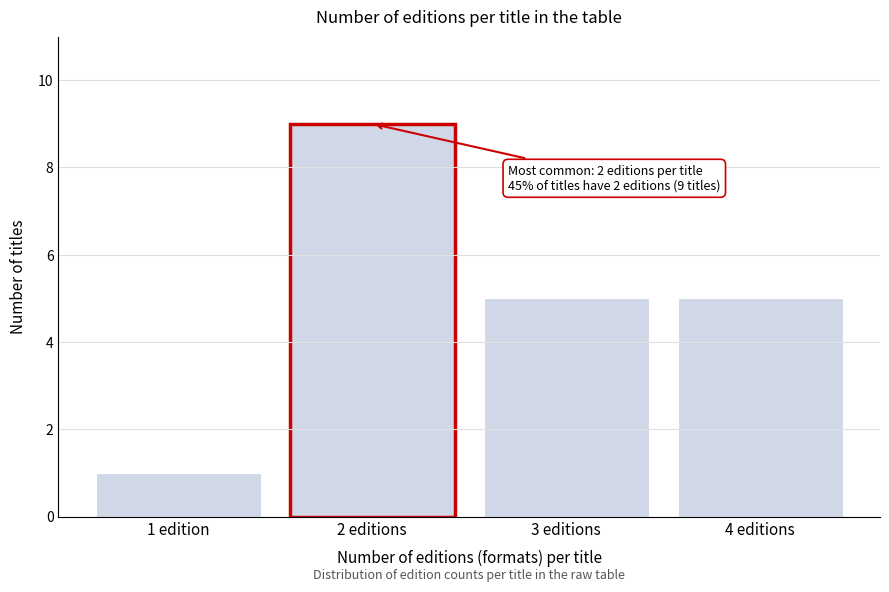

Reading left to right, what are all the values shown in this chart?

1	9	5	5